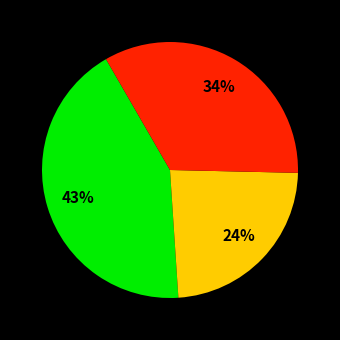

To the nearest percent, what is the difference between the largest and smallest slice percentages?

19%